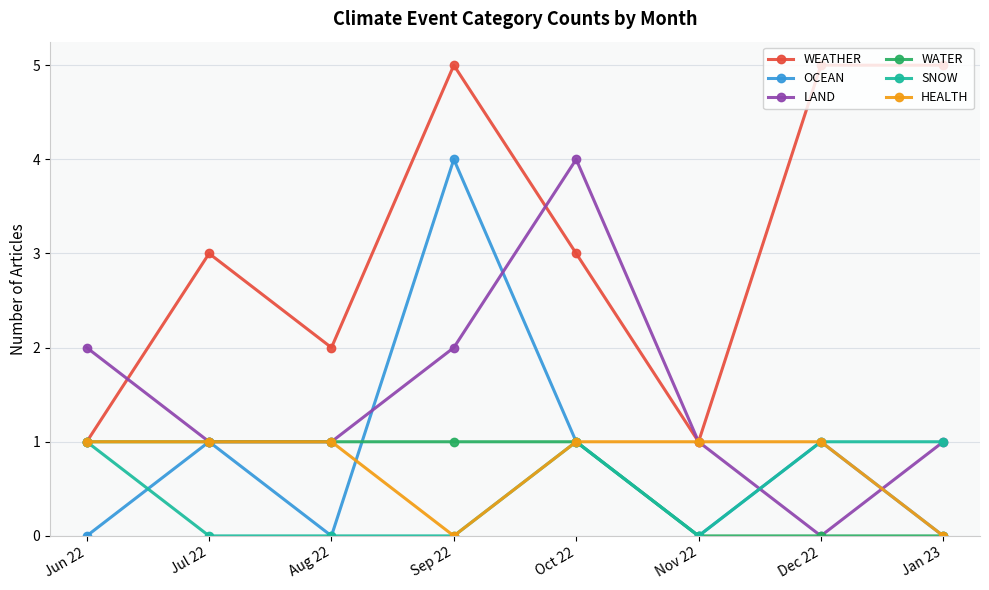

Between Sep 22 and Jan 23, which series saw the biggest shift?

OCEAN